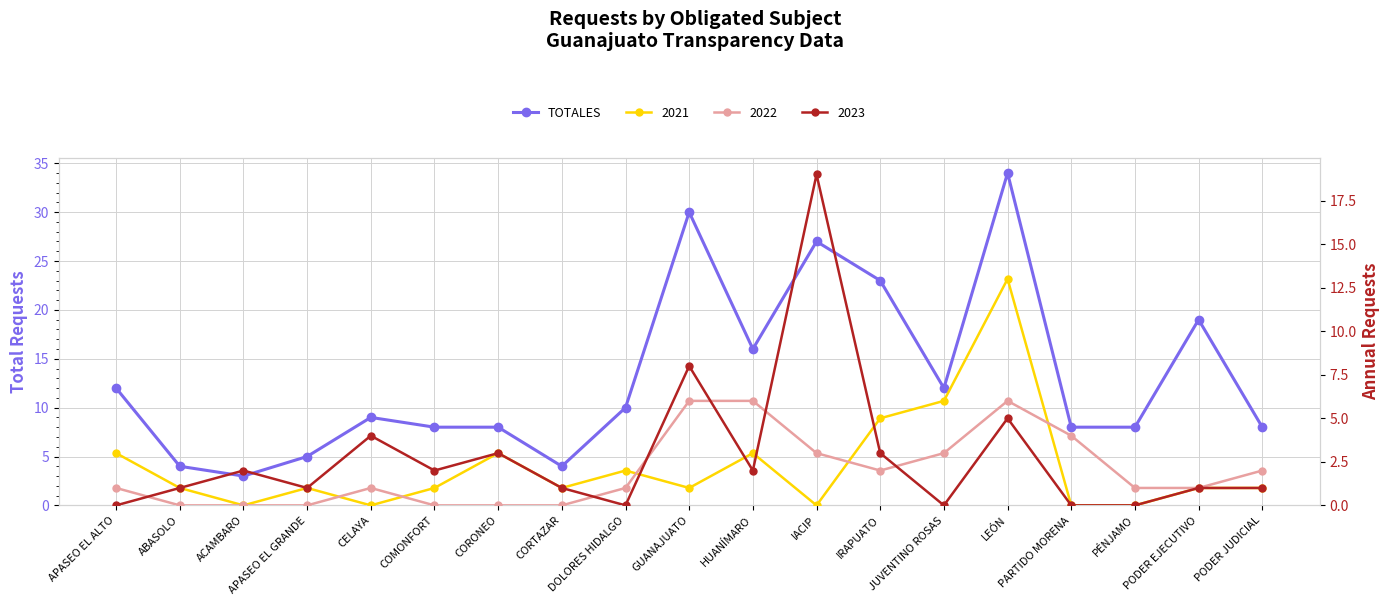

What is the minimum value shown in the chart?

3